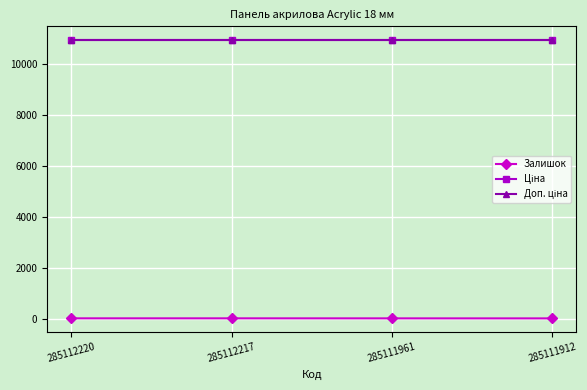

What is the sum of all Доп. ціна values?

43807.9